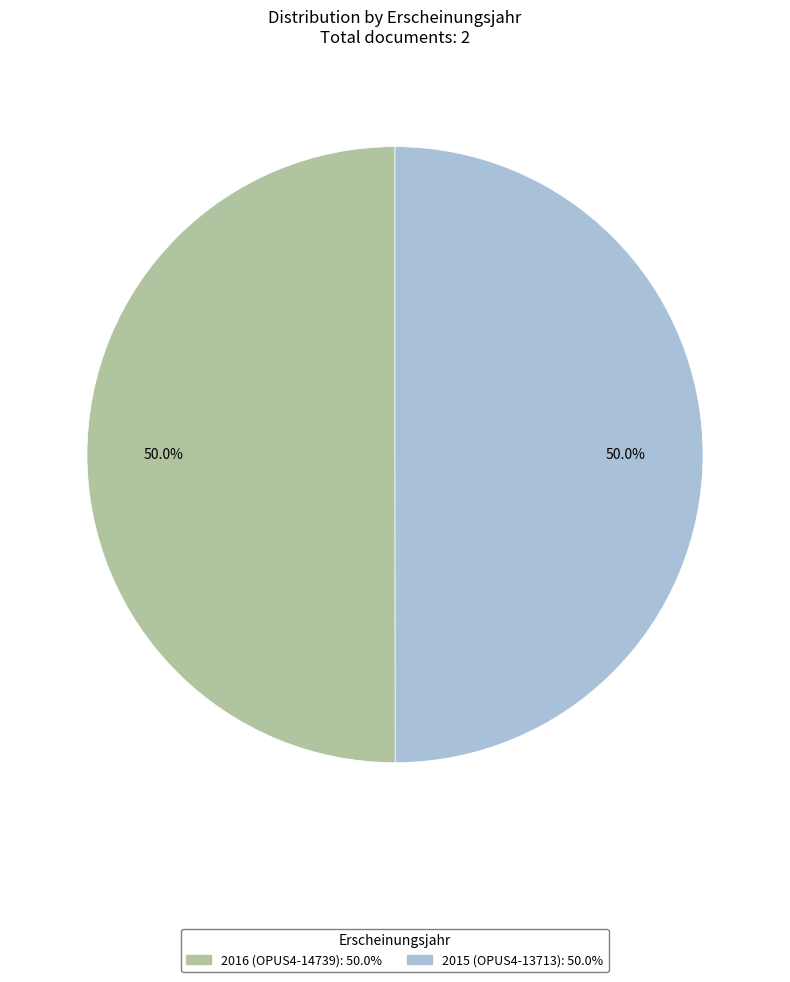

What is the total percentage of 2015 (OPUS4-13713) and 2016 (OPUS4-14739)?

100.0%